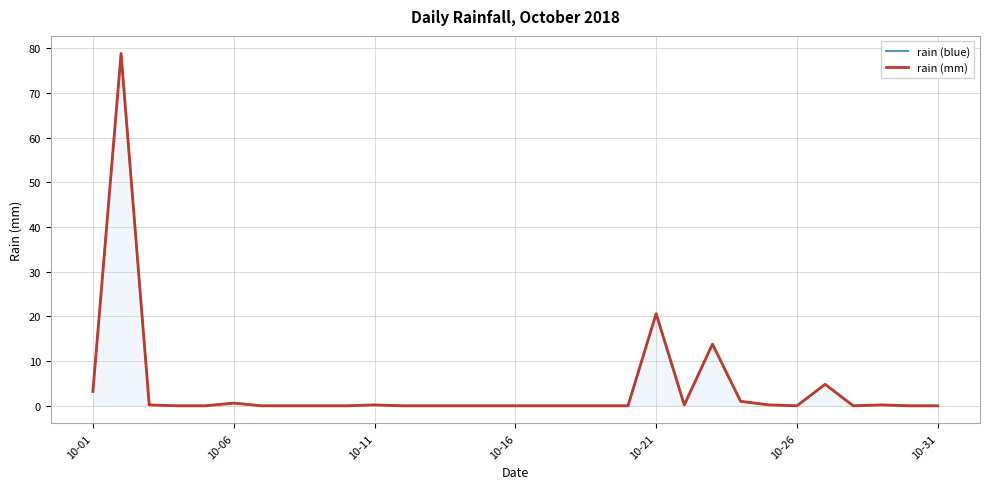

The rain (blue) series shows 0.1 at 10-11. True or false?

False